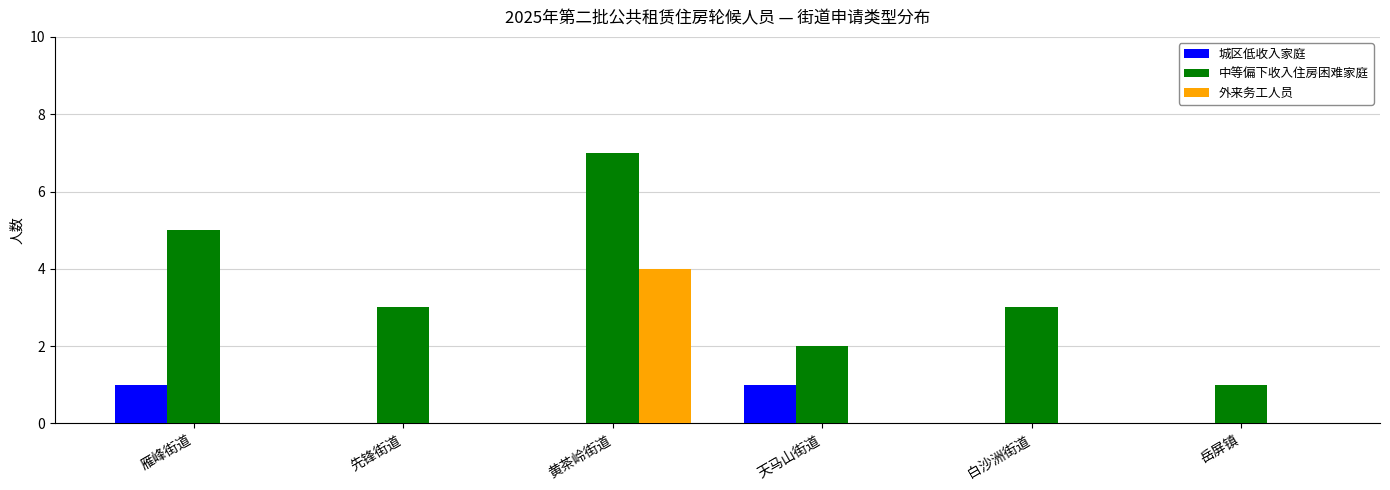

Reading right to left, transcribe all the data shown in this chart.

城区低收入家庭: 岳屏镇=0	白沙洲街道=0	天马山街道=1	黄茶岭街道=0	先锋街道=0	雁峰街道=1
中等偏下收入住房困难家庭: 岳屏镇=1	白沙洲街道=3	天马山街道=2	黄茶岭街道=7	先锋街道=3	雁峰街道=5
外来务工人员: 岳屏镇=0	白沙洲街道=0	天马山街道=0	黄茶岭街道=4	先锋街道=0	雁峰街道=0